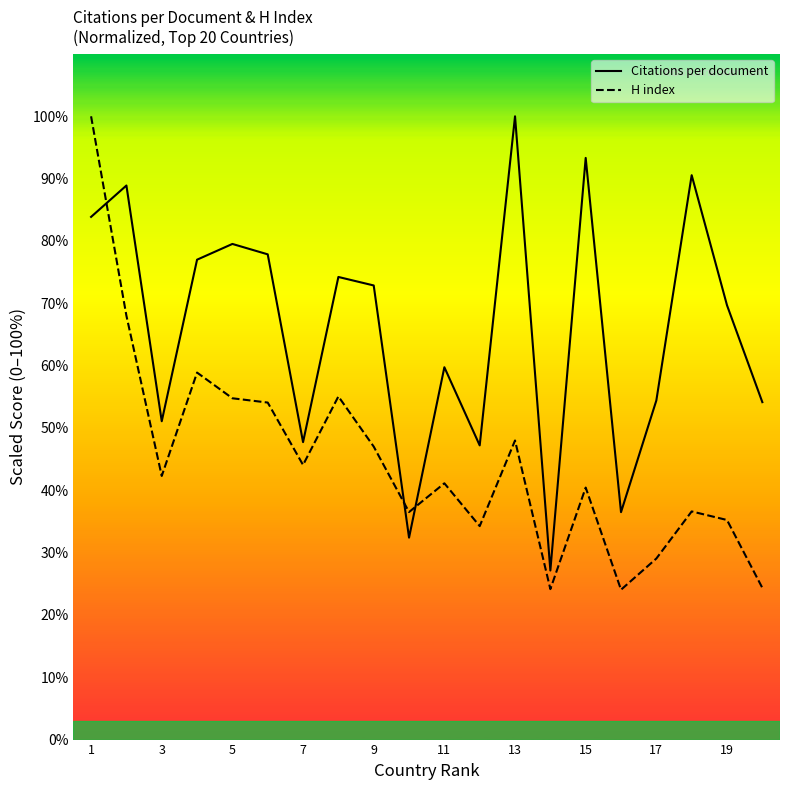

What are all the series names shown in the legend?

Citations per document, H index